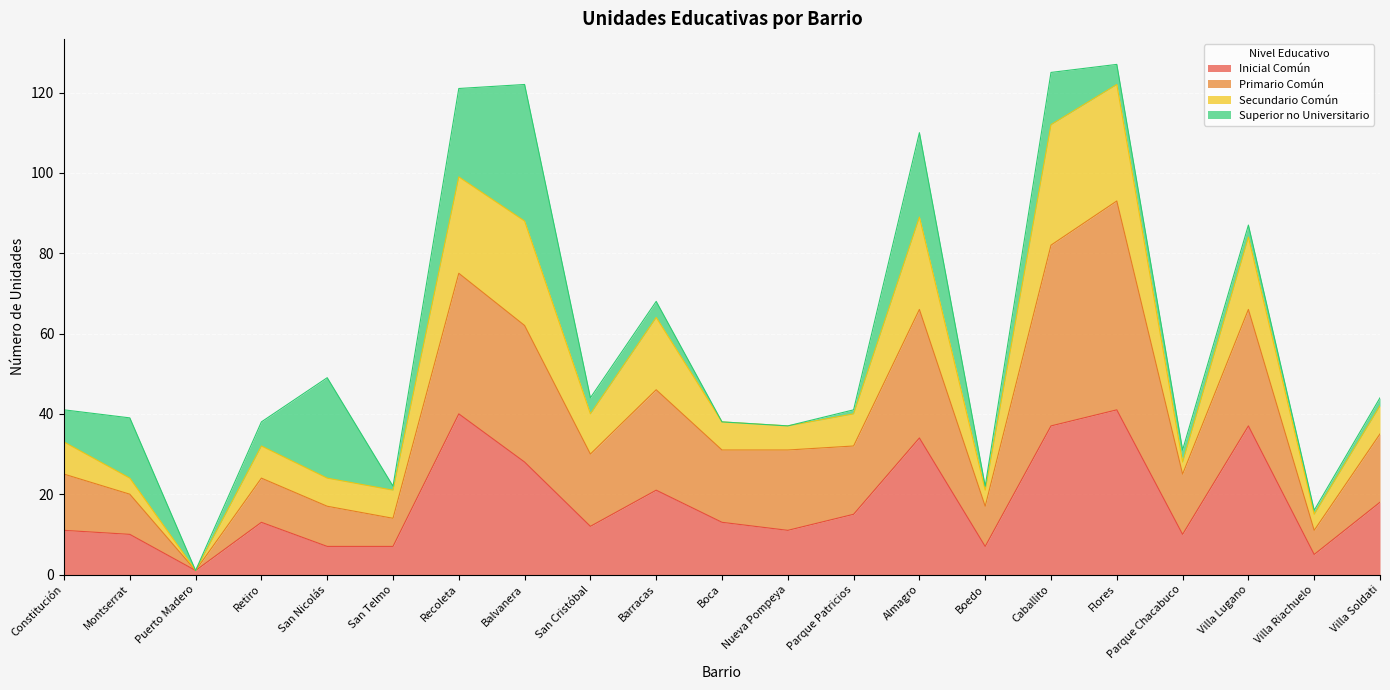

What is the label of the 15th point from the right?

Recoleta